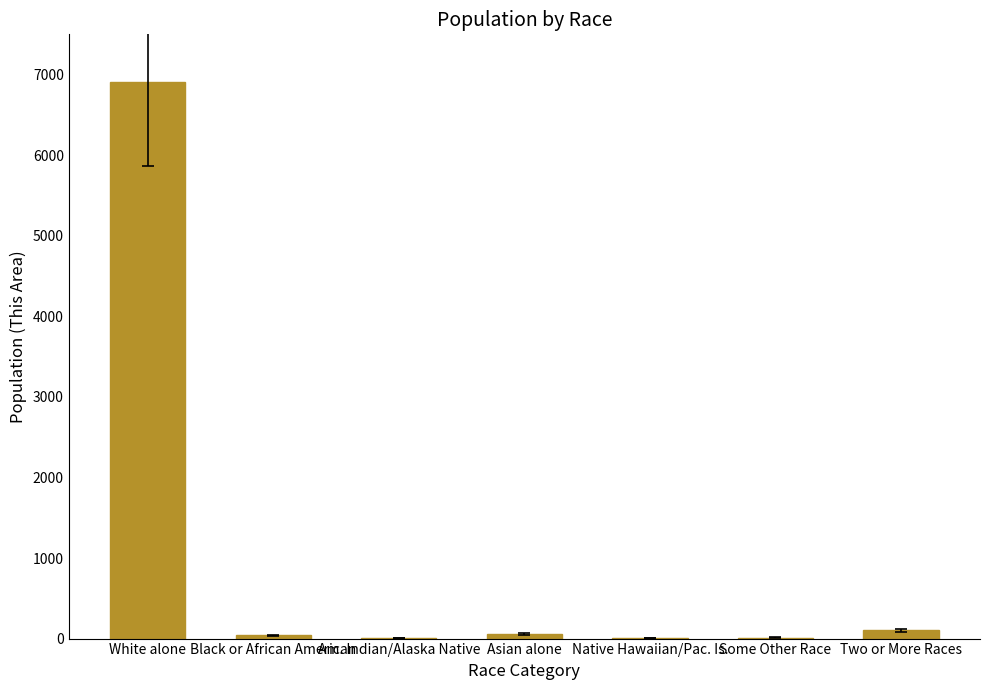

Approximately how many times larger is the value at Asian alone compared to Am. Indian/Alaska Native?

5.9